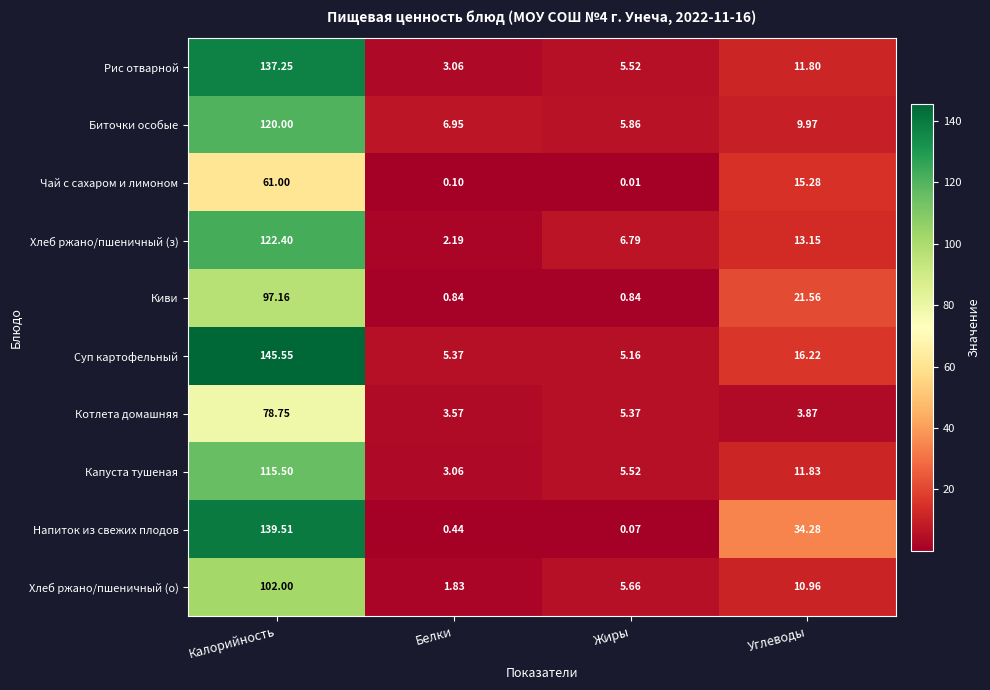

Which series has the largest range (max minus min)?

Суп картофельный